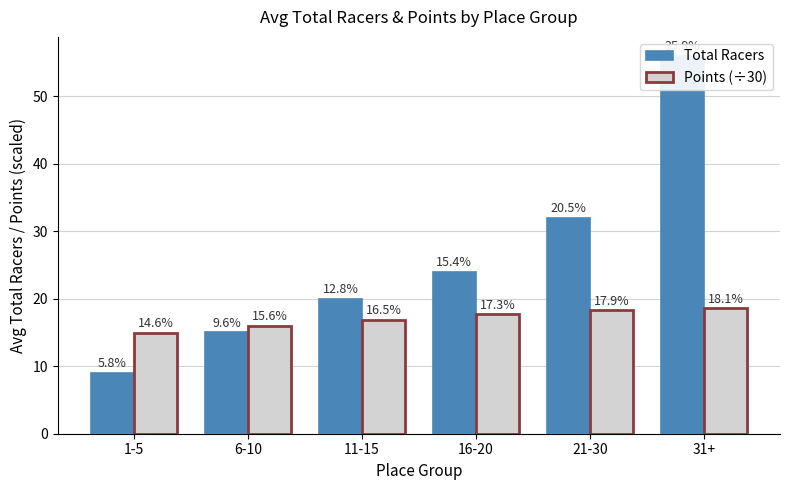

Where is Points (÷30) nearest to the value 16?

6-10